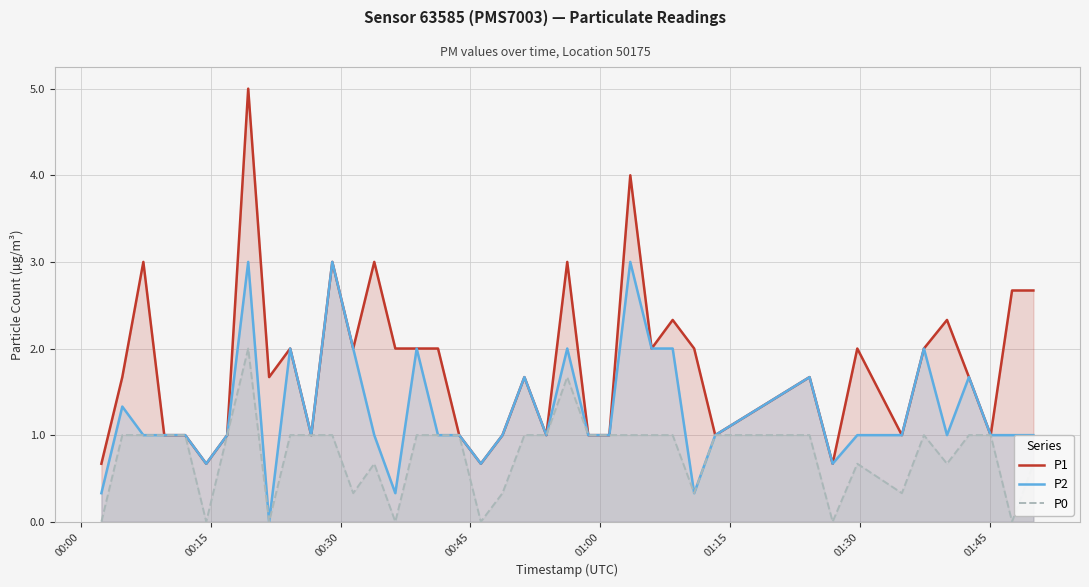

Reading left to right, extract all data points from this chart.

P1: 0.7	1.7	3.0	1.0	1.0	0.7	1.0	5.0	1.7	2.0	1.0	3.0	2.0	3.0	2.0	2.0	2.0	1.0	0.7	1.0	1.7	1.0	3.0	1.0	1.0	4.0	2.0	2.3	2.0	1.0	1.7	0.7	2.0	1.0	2.0	2.3	1.7	1.0	2.7	2.7
P2: 0.3	1.3	1.0	1.0	1.0	0.7	1.0	3.0	0.0	2.0	1.0	3.0	2.0	1.0	0.3	2.0	1.0	1.0	0.7	1.0	1.7	1.0	2.0	1.0	1.0	3.0	2.0	2.0	0.3	1.0	1.7	0.7	1.0	1.0	2.0	1.0	1.7	1.0	1.0	1.0
P0: 0.0	1.0	1.0	1.0	1.0	0.0	1.0	2.0	0.0	1.0	1.0	1.0	0.3	0.7	0.0	1.0	1.0	1.0	0.0	0.3	1.0	1.0	1.7	1.0	1.0	1.0	1.0	1.0	0.3	1.0	1.0	0.0	0.7	0.3	1.0	0.7	1.0	1.0	0.0	0.7